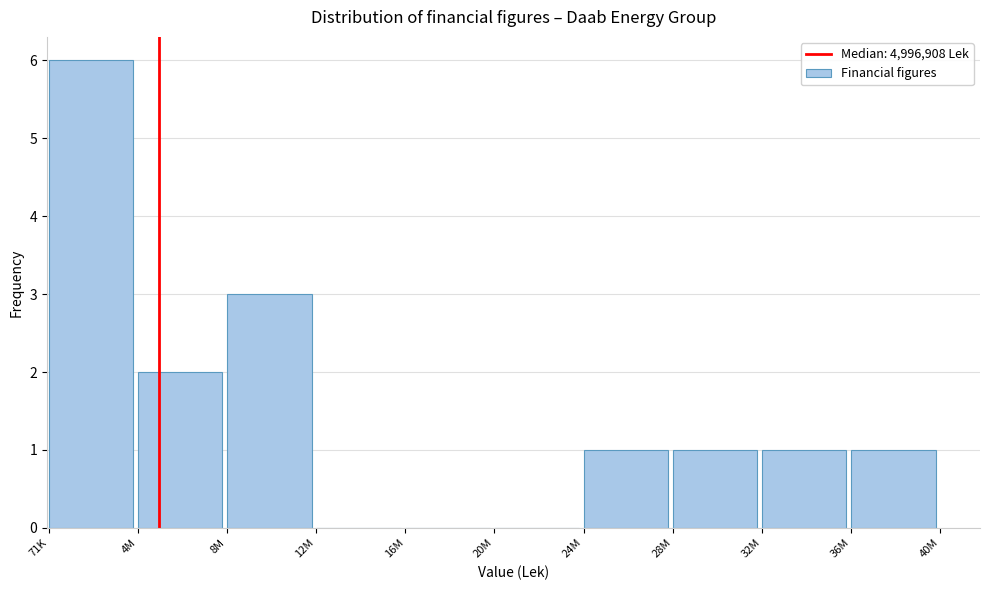

Reading left to right, transcribe all the data shown in this chart.

71K=6	4M=2	8M=3	12M=0	16M=0	20M=0	24M=1	28M=1	32M=1	36M=1